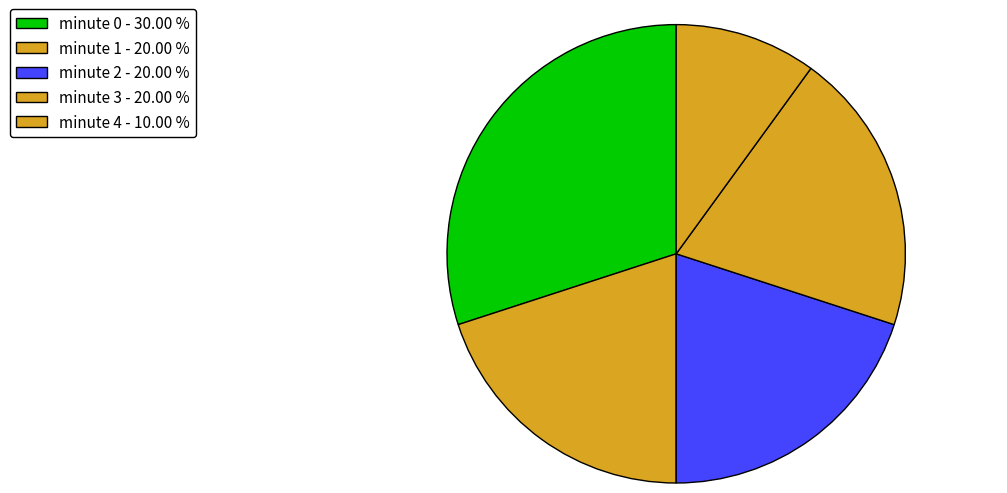

How many segments does this pie chart have?

5